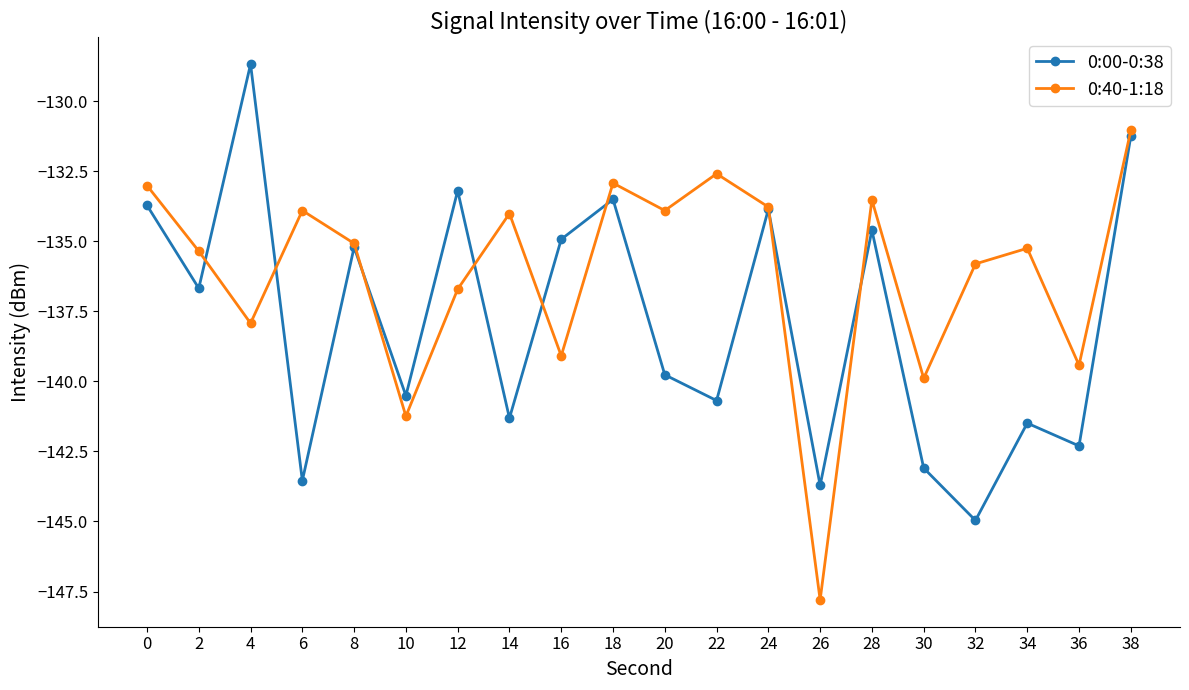

How many values in the 0:40-1:18 series exceed -135?

9